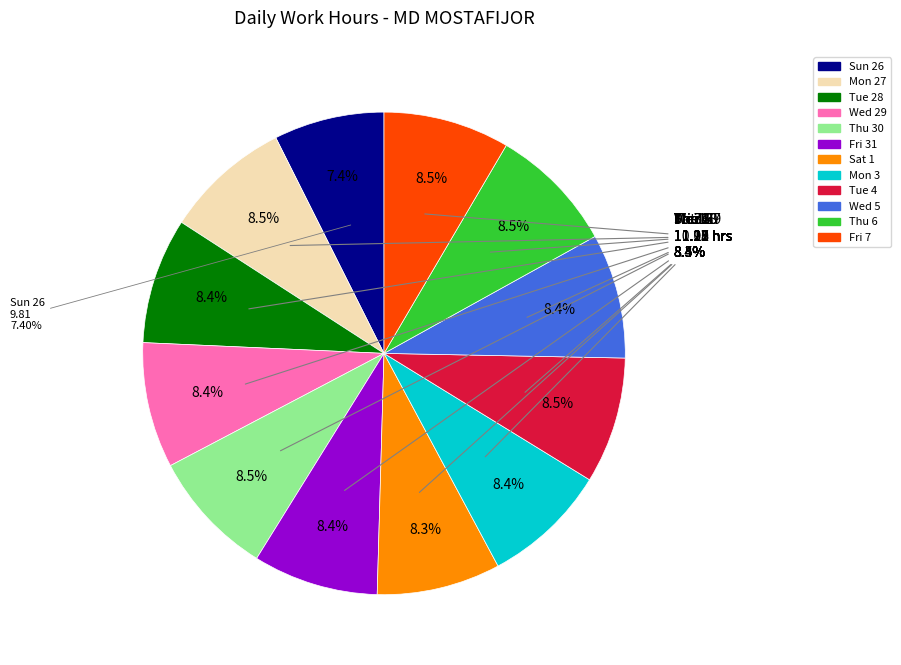

How many segments does this pie chart have?

12